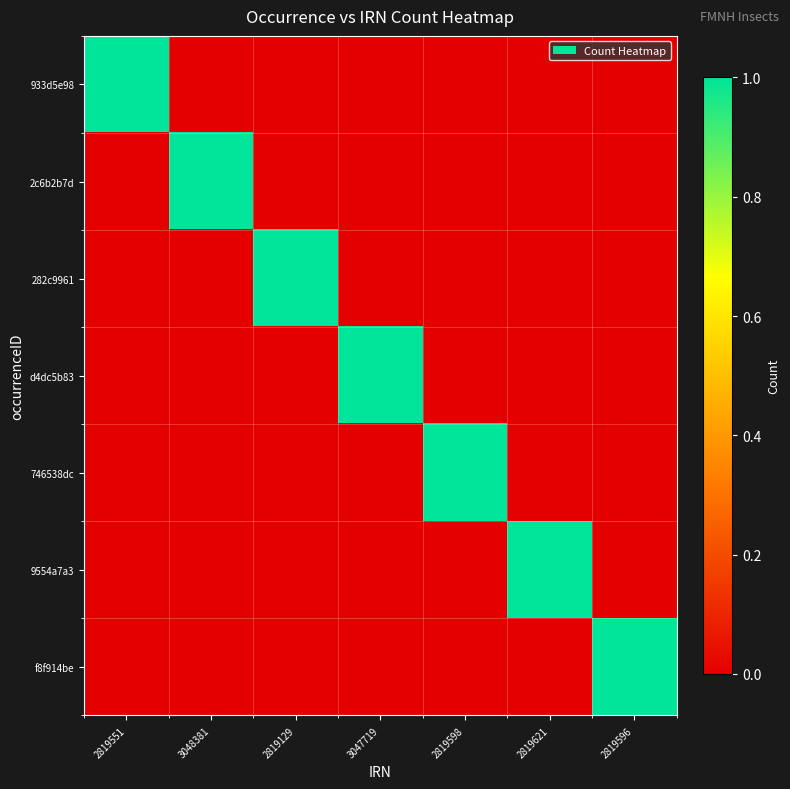

List the series in order of their peak value, highest first.

933d5e98, 2c6b2b7d, 282c9961, d4dc5b83, 746538dc, 9554a7a3, f8f914be